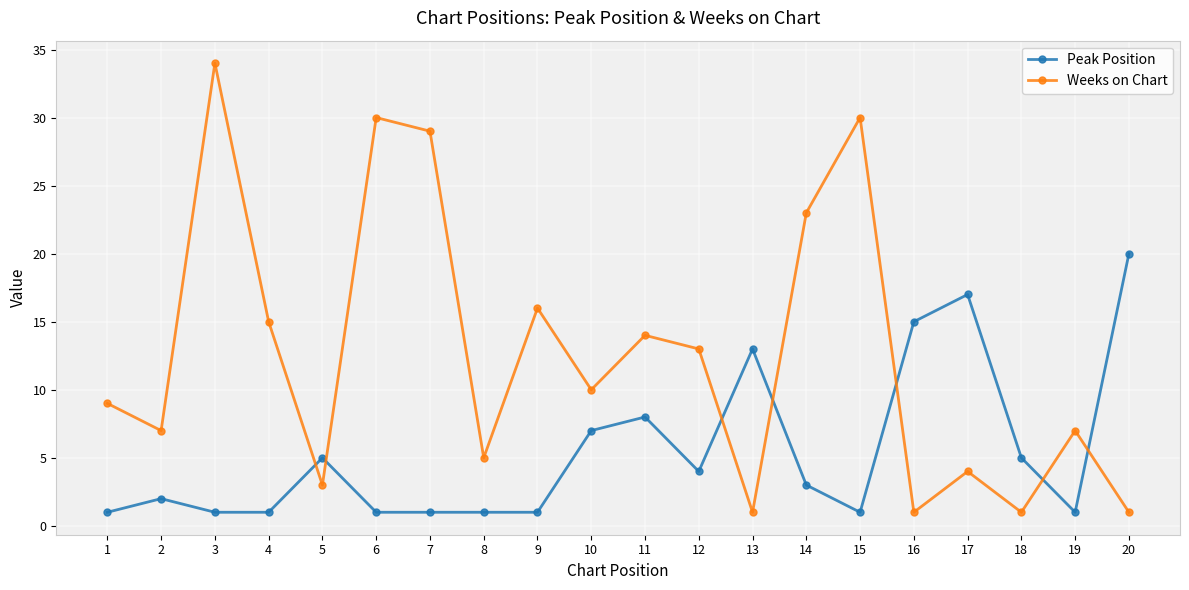

What is the value of the Weeks on Chart point at the 15th from the left?

30